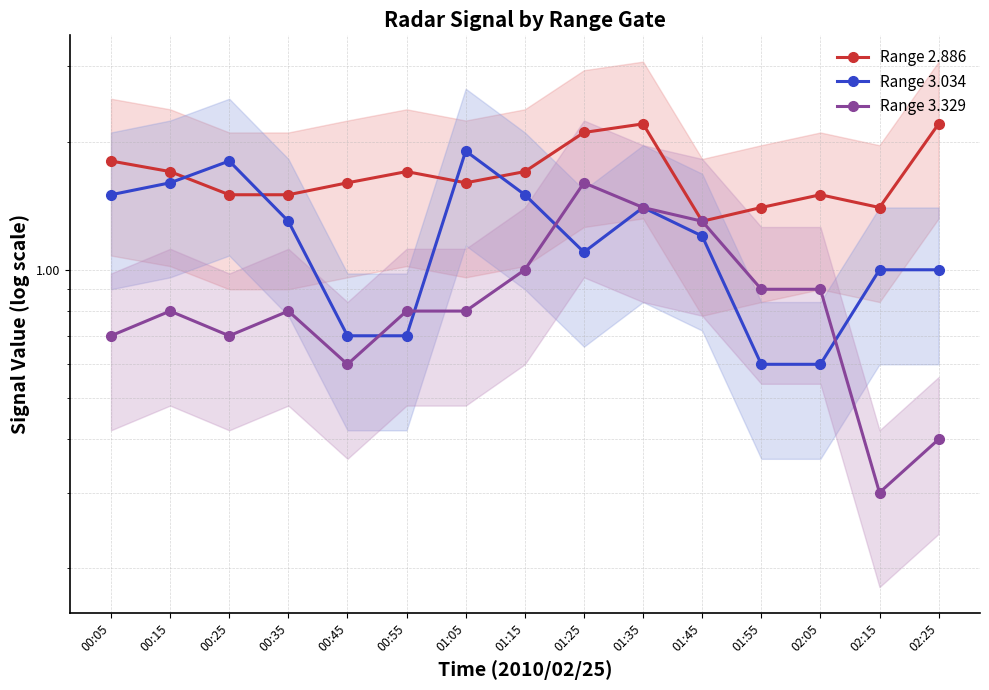

Which series ends up on top after the final intersection of Range 2.886 and Range 3.034?

Range 2.886